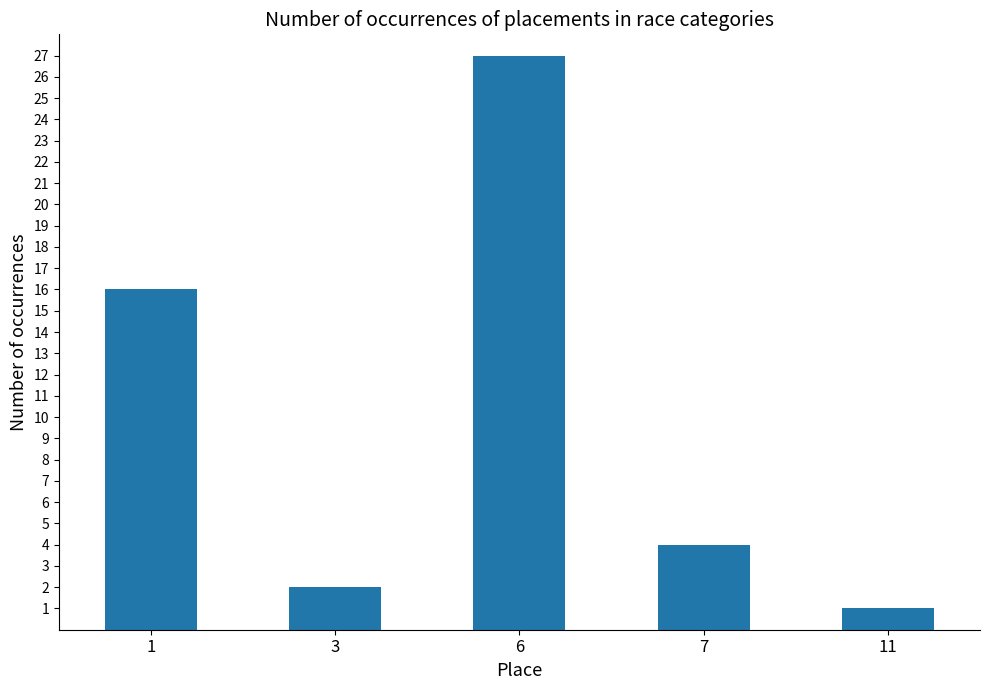

Where is the data nearest to the value 14?

1